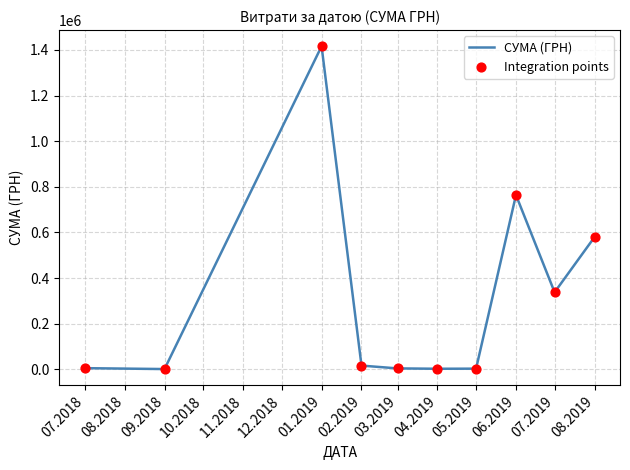

Which has a higher value, 08.2019 or 07.2019?

08.2019